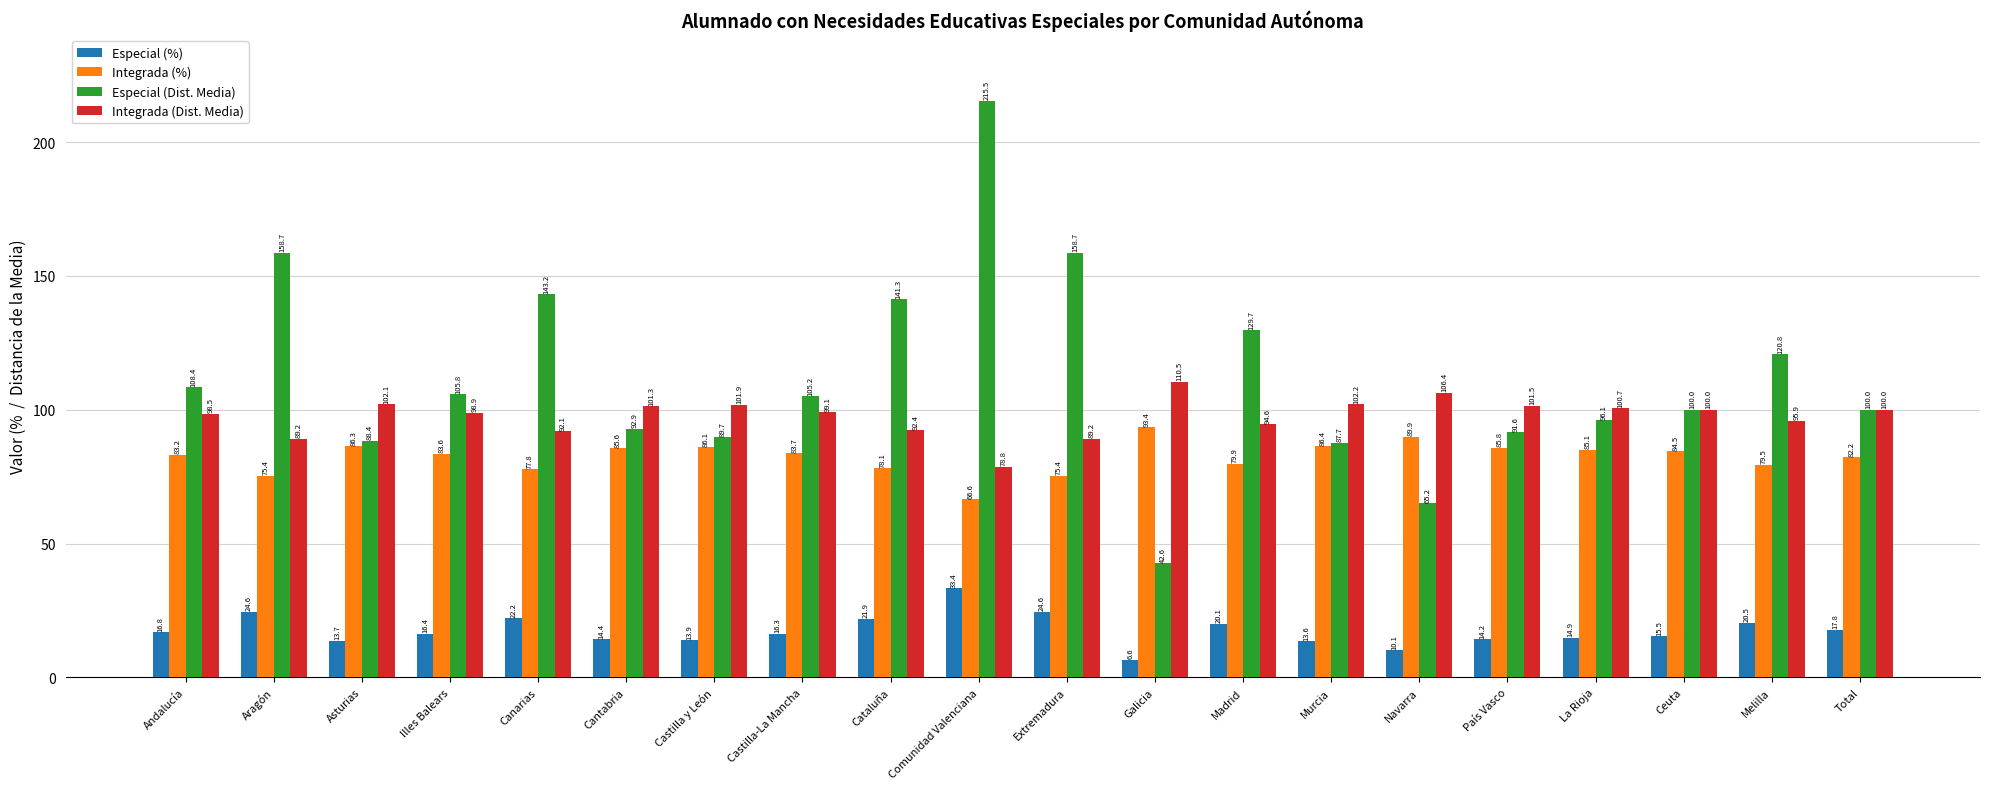

What position from the left is La Rioja?

17